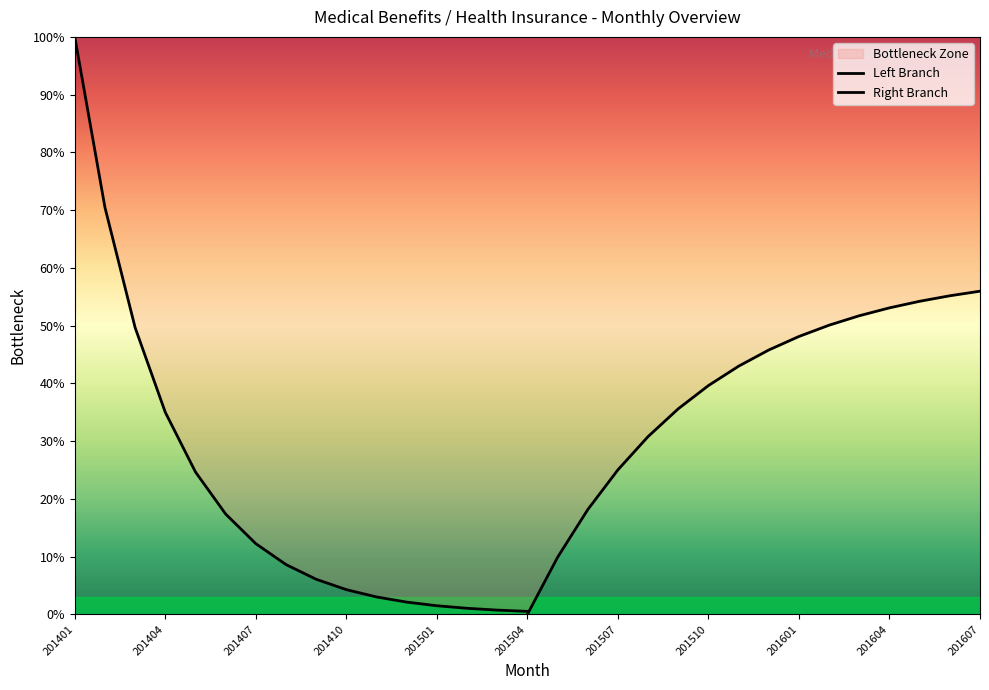

How many intersections are there between Right Branch and Left Branch?

1